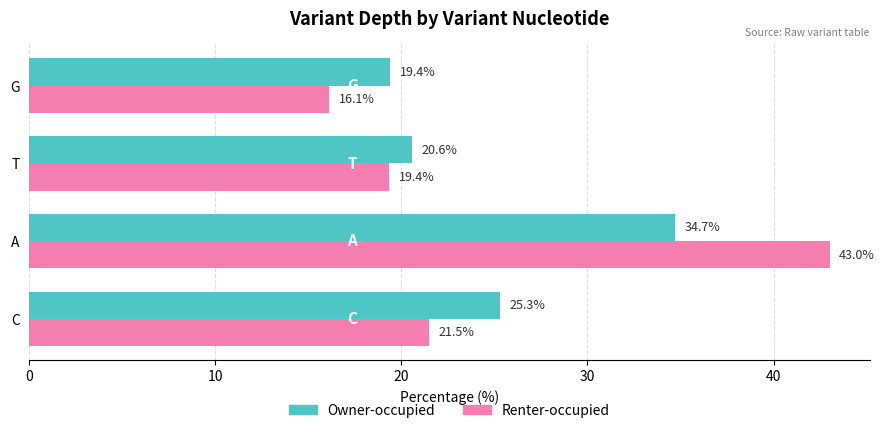

Rank the categories by Renter-occupied value from lowest to highest.

G, T, C, A